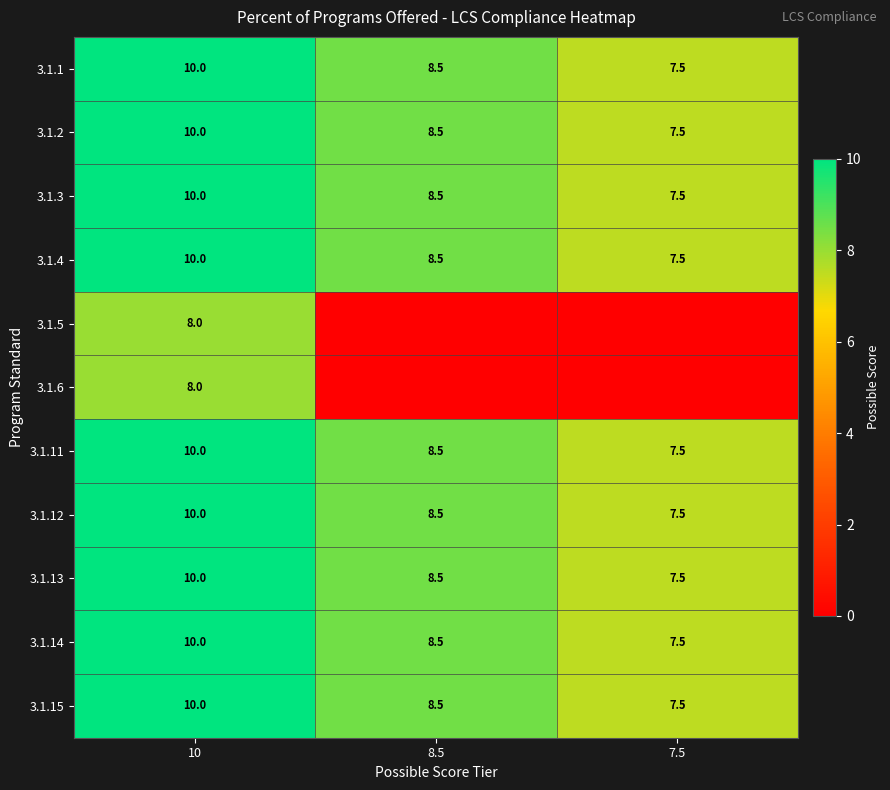

How many data points in 3.1.1 are less than 8?

1